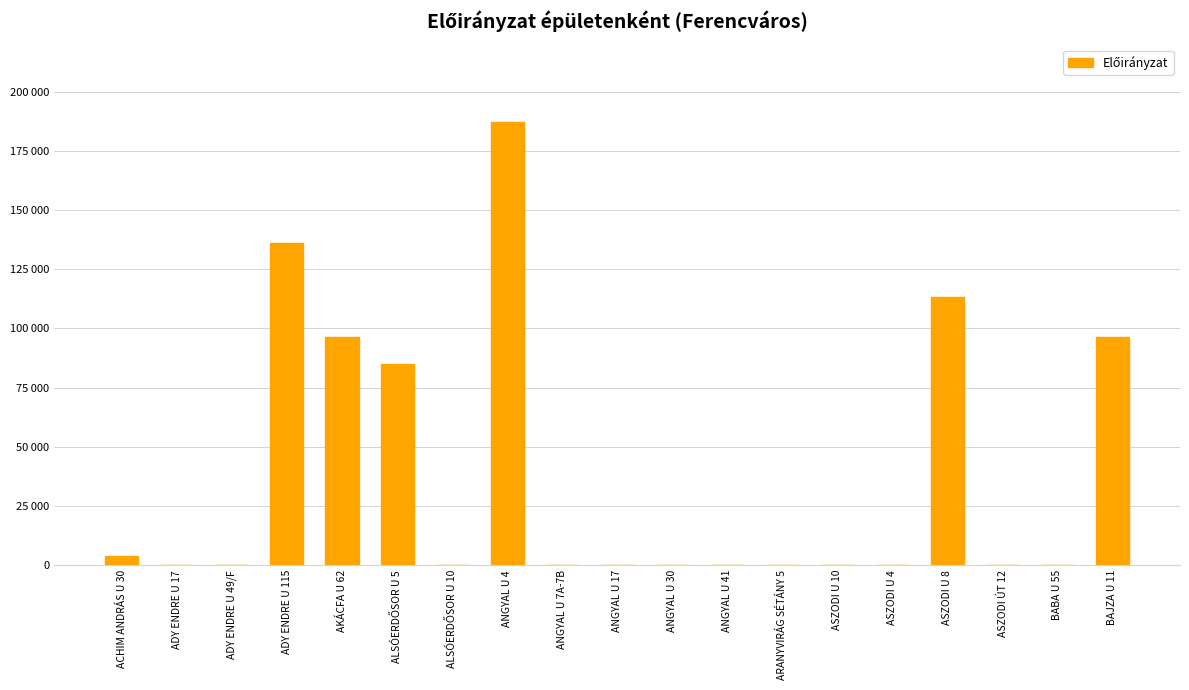

Are the bars horizontal?

No